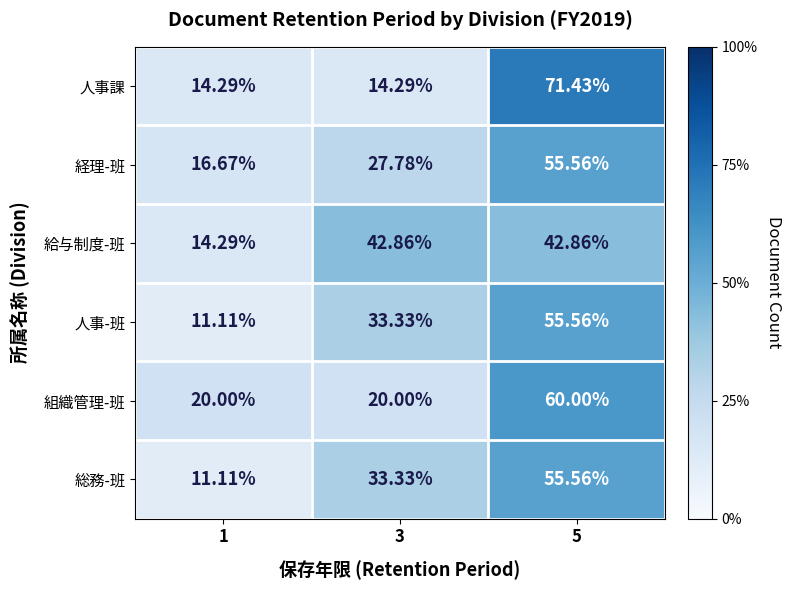

At how many categories does at least one series exceed 43?

1